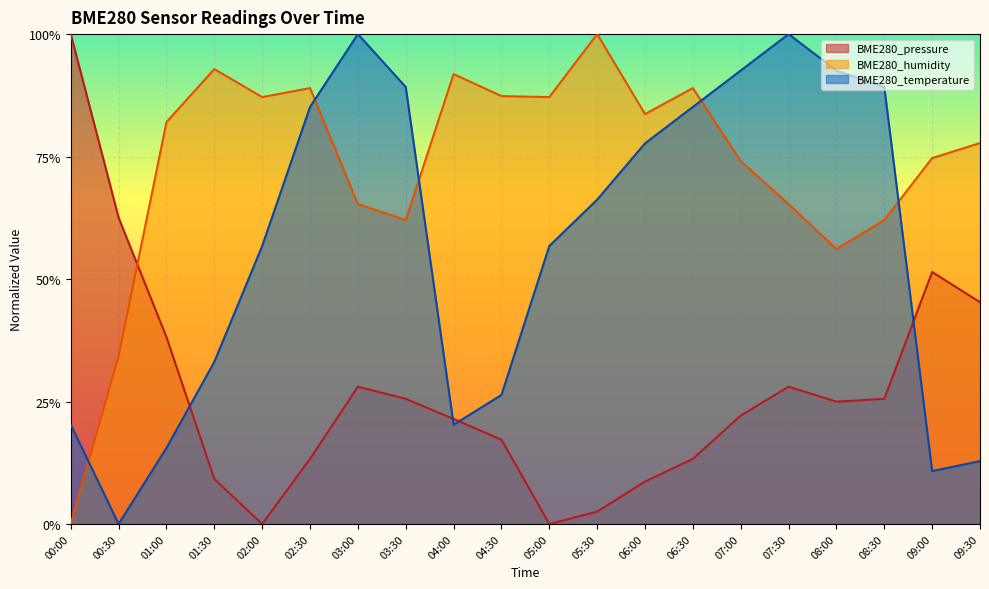

Count the number of data series in this chart.

3